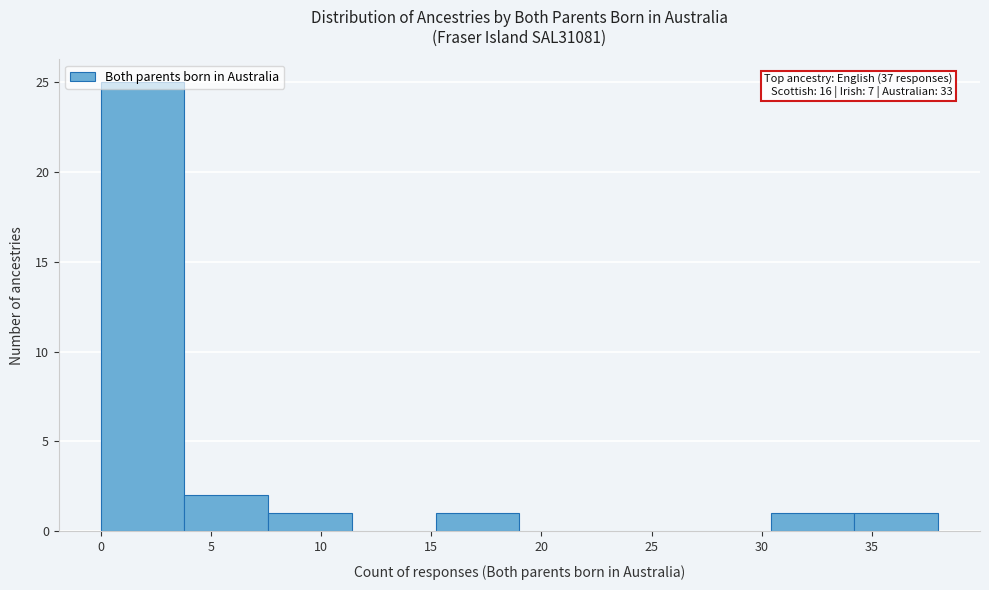

Over which range of the x-axis is the bar tallest?

0.0 to 3.8